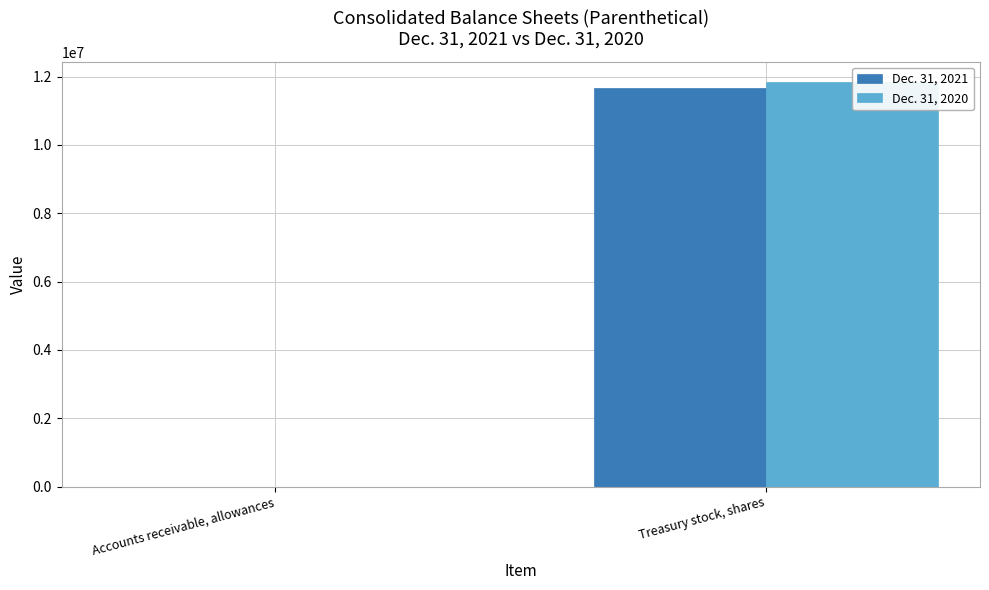

Is it true that Dec. 31, 2021 equals 11667719 at Treasury stock, shares?

True